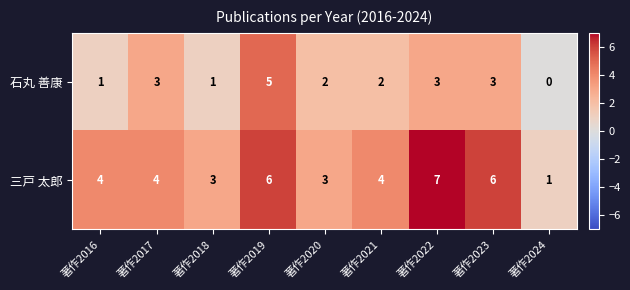

Which series has the largest range (max minus min)?

三戸 太郎